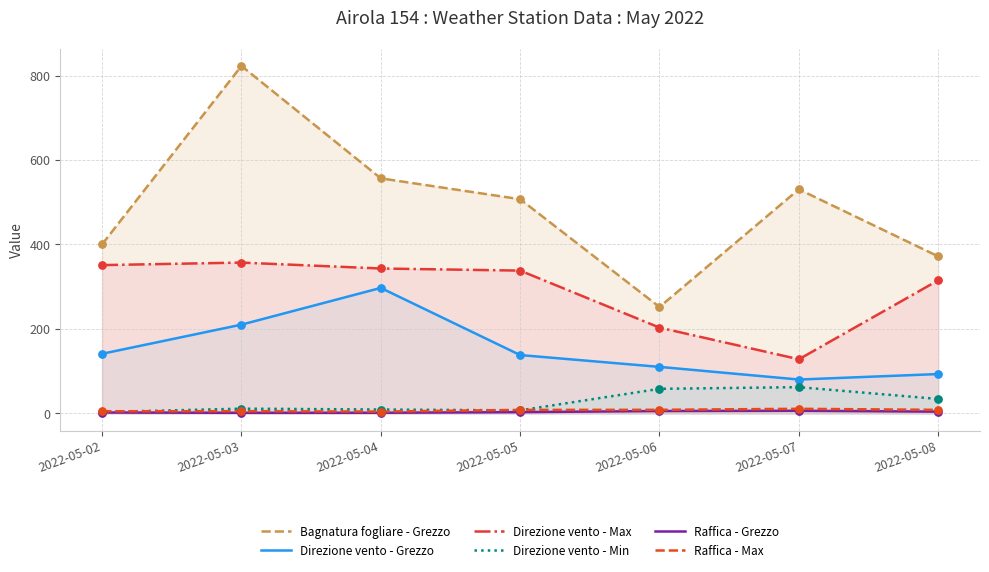

What is the total value across all series at 2022-05-07?

817.2